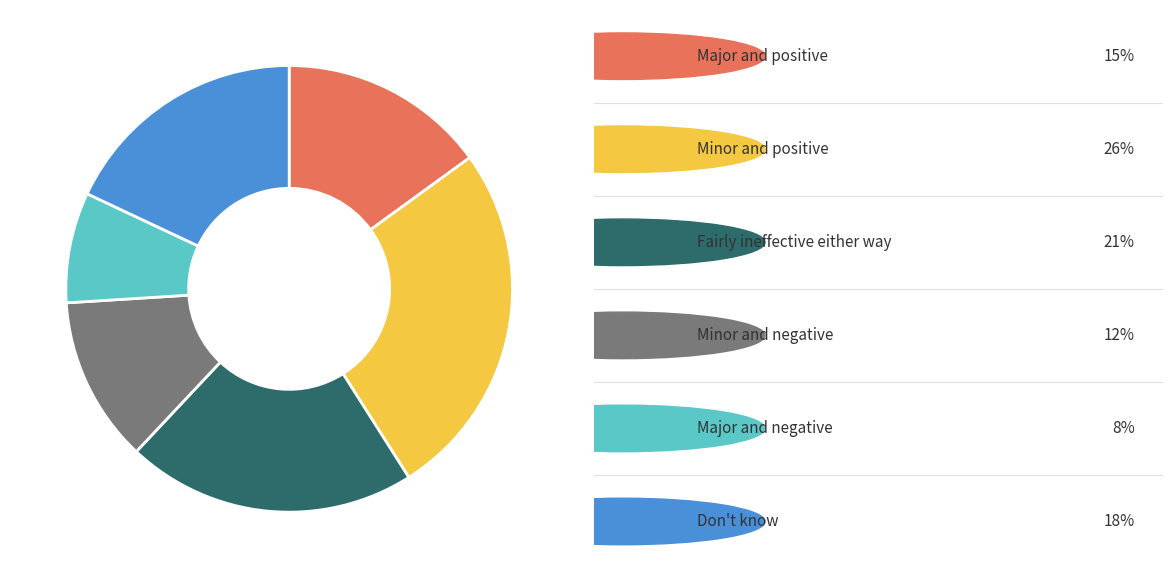

Does any single category account for the majority?

No